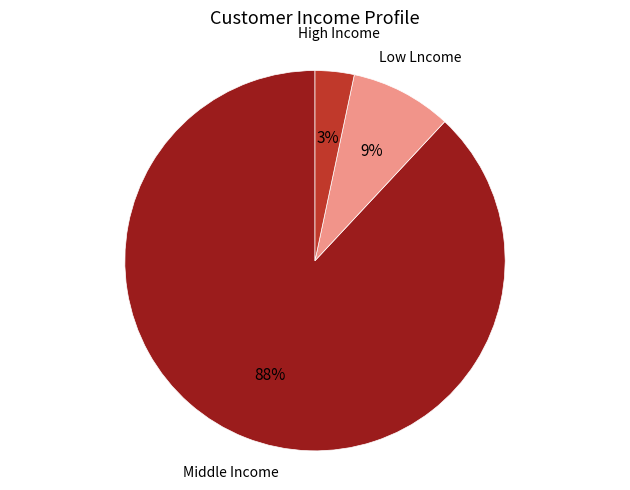

Do Low Lncome and Middle Income together represent more than half of the pie?

Yes